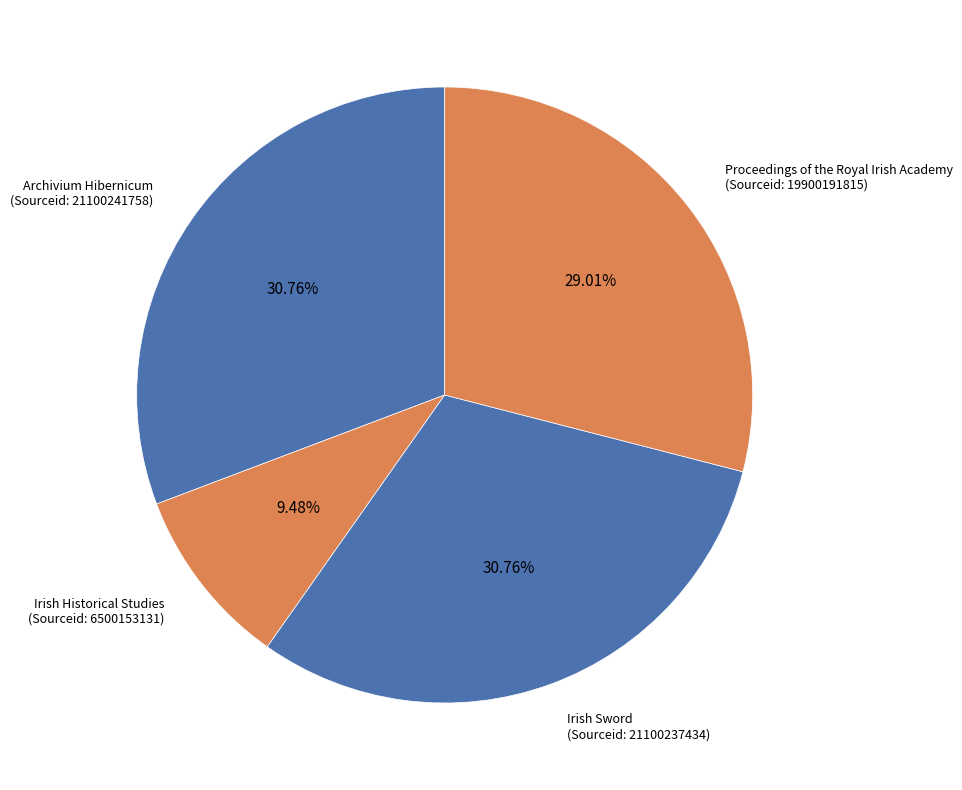

Combined, do Irish Sword (Sourceid: 21100237434) and Irish Historical Studies (Sourceid: 6500153131) account for over 50%?

No